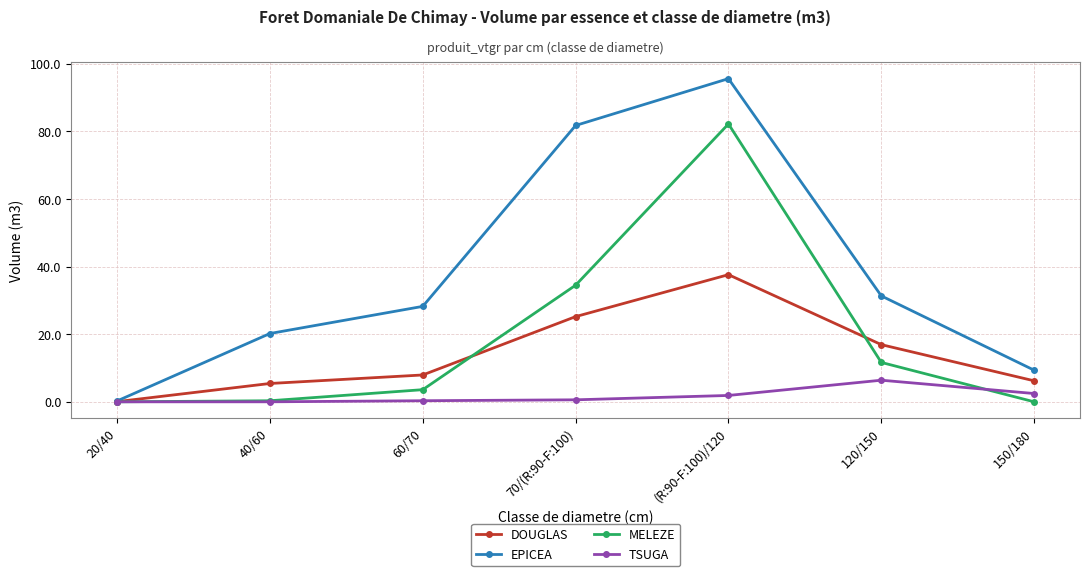

At which category does EPICEA reach its first local peak?

(R:90-F:100)/120